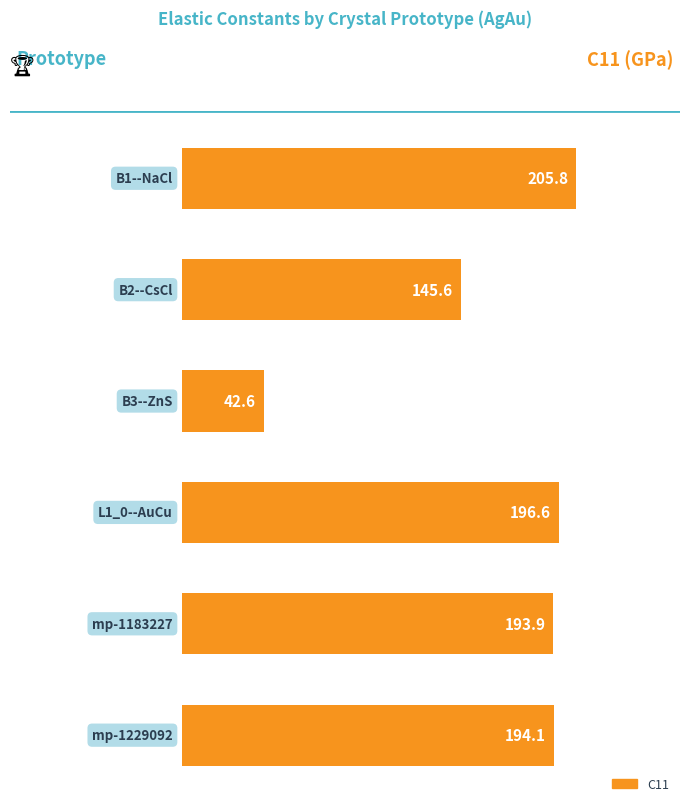

The value at 3 is 71.0. True or false?

False